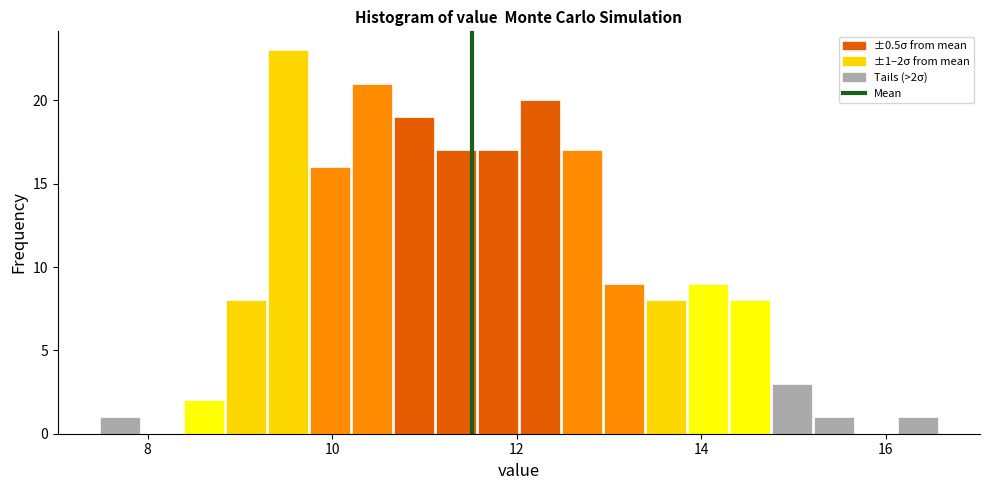

Read against the x-axis, roughly where is the centre of the tallest bar?

9.6